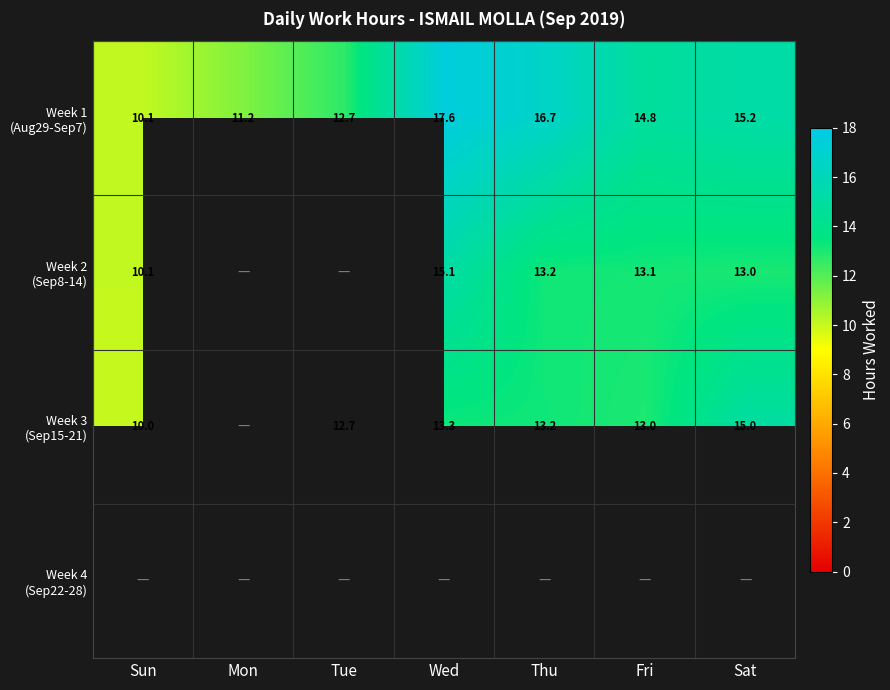

Where is Week 2 (Sep8-14) nearest to the value 12?

Sat